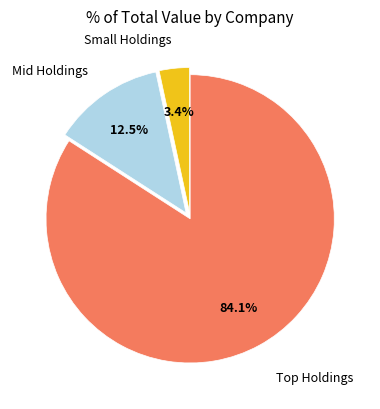

Is there any slice that represents more than half of the pie?

Yes